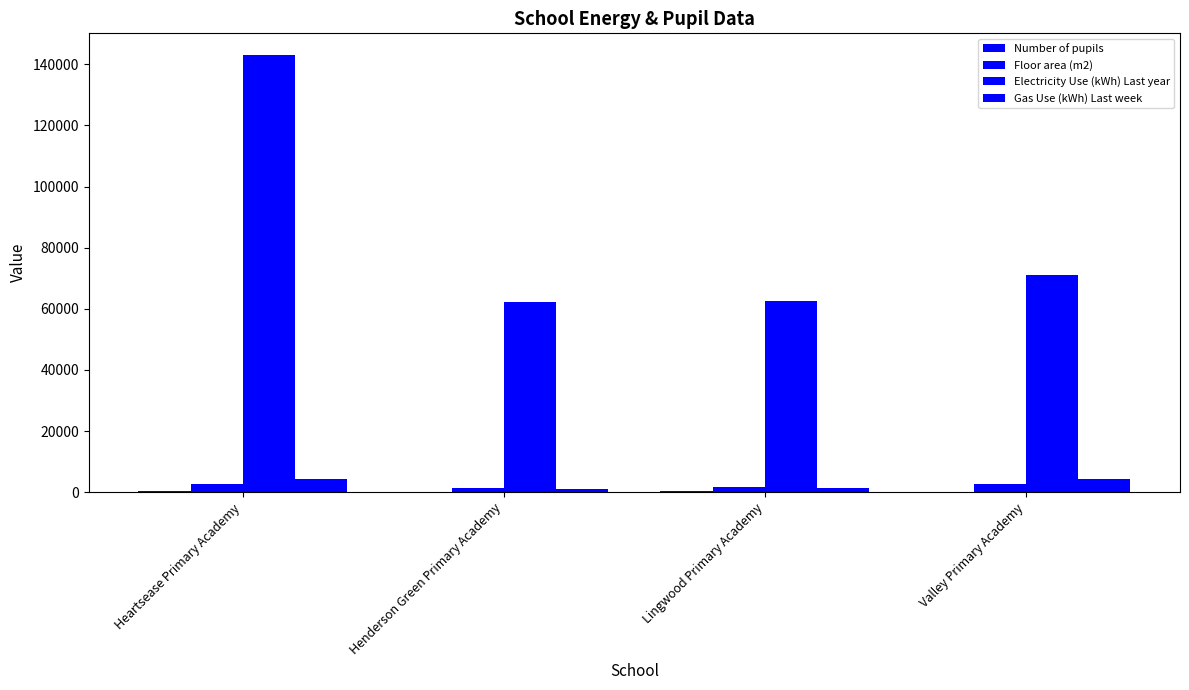

True or false: Number of pupils has a value of 247 at Lingwood Primary Academy.

True